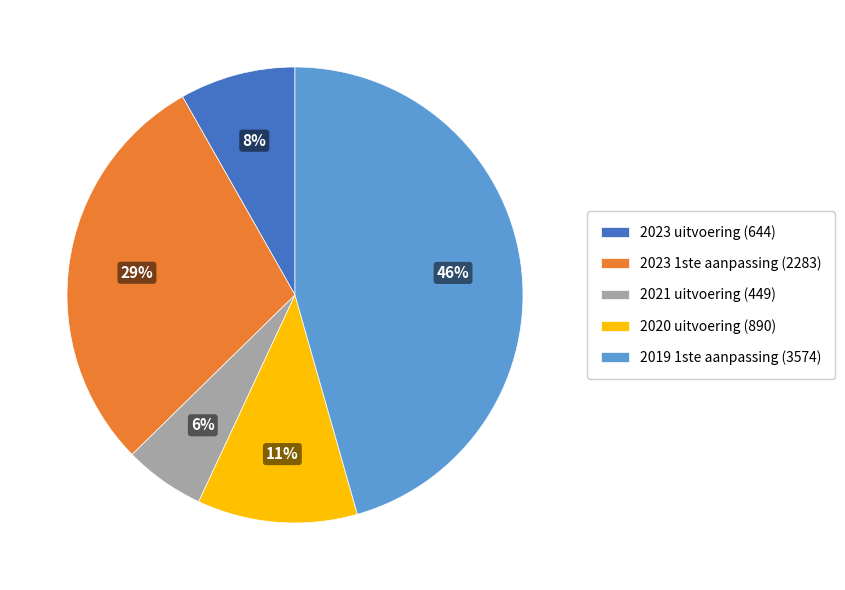

Is there a majority slice in this chart?

No